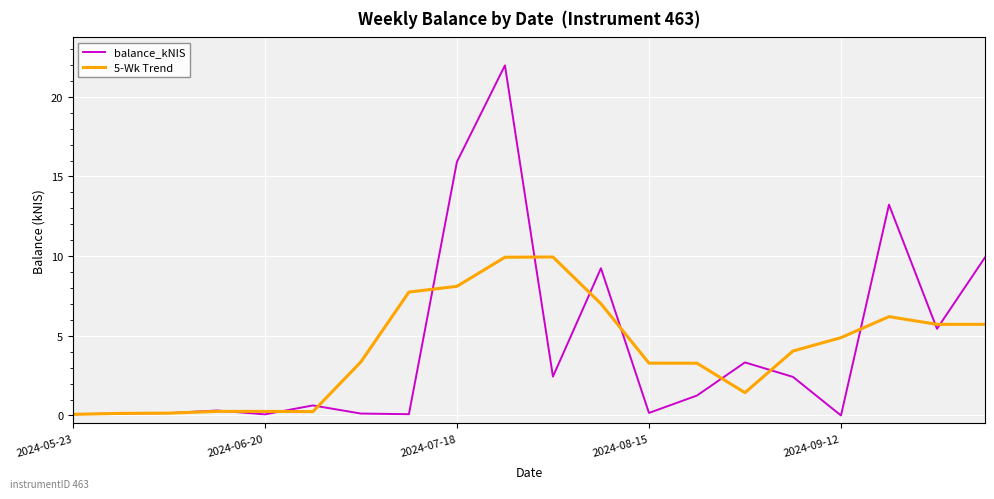

What is the greatest value displayed?

22.0